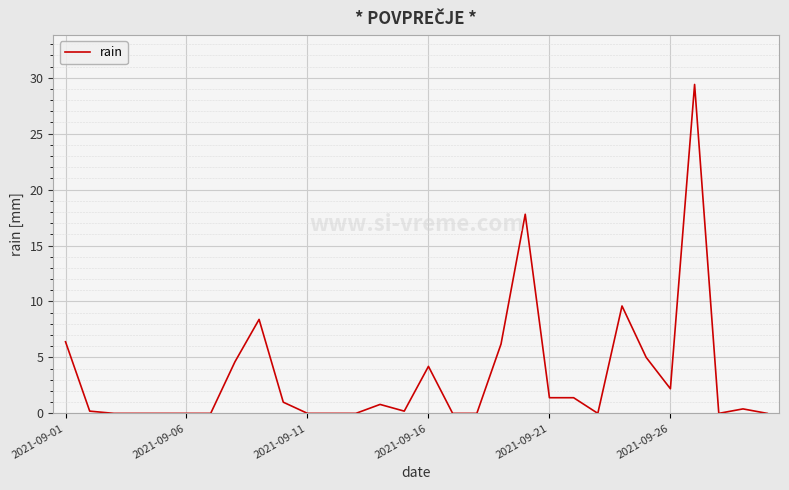

What is the greatest value displayed?

29.4